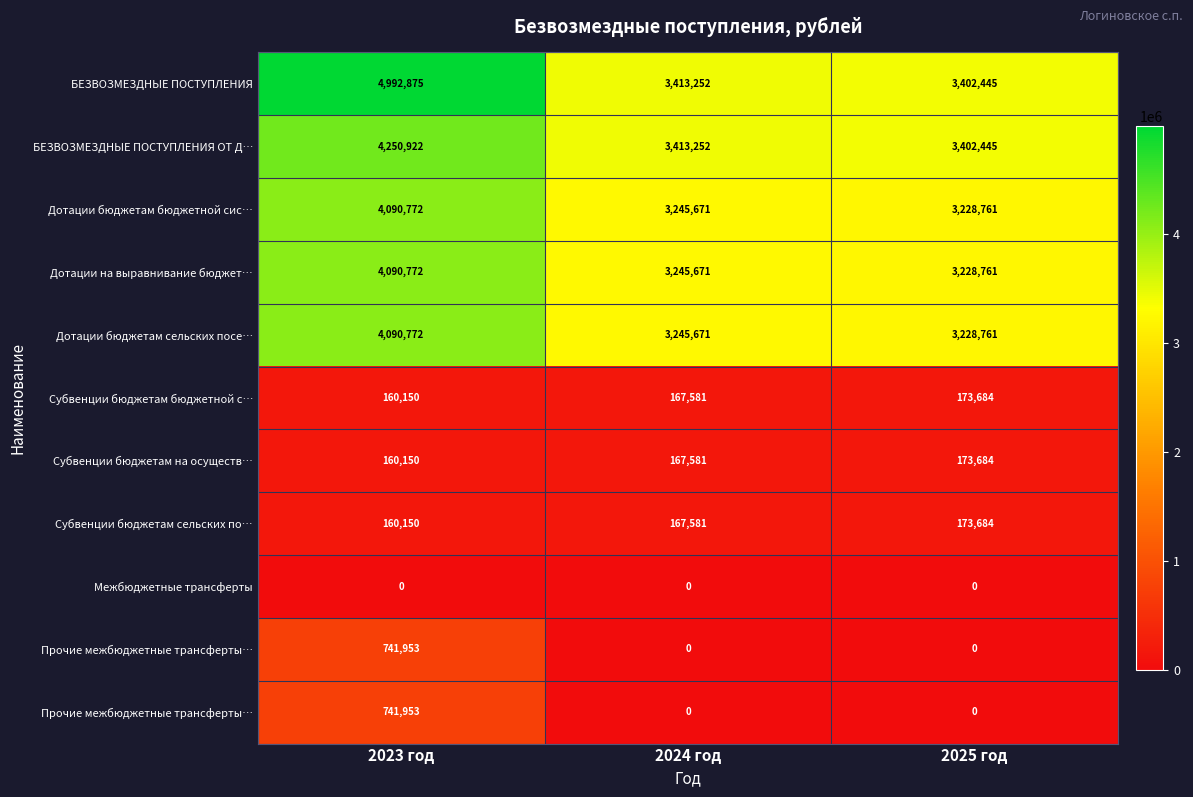

How many distinct data groups are displayed?

11